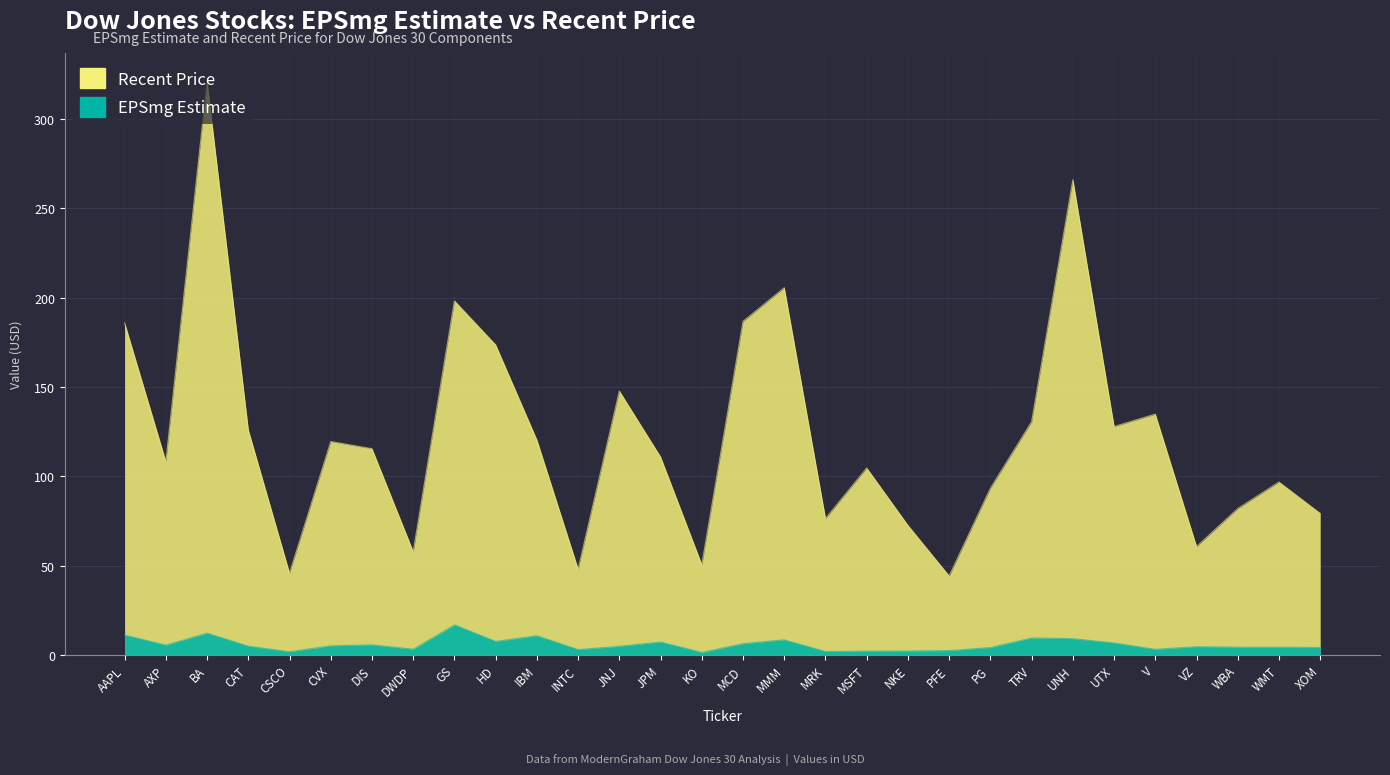

What is the value of the EPSmg Estimate point at the 22nd from the left?

4.1